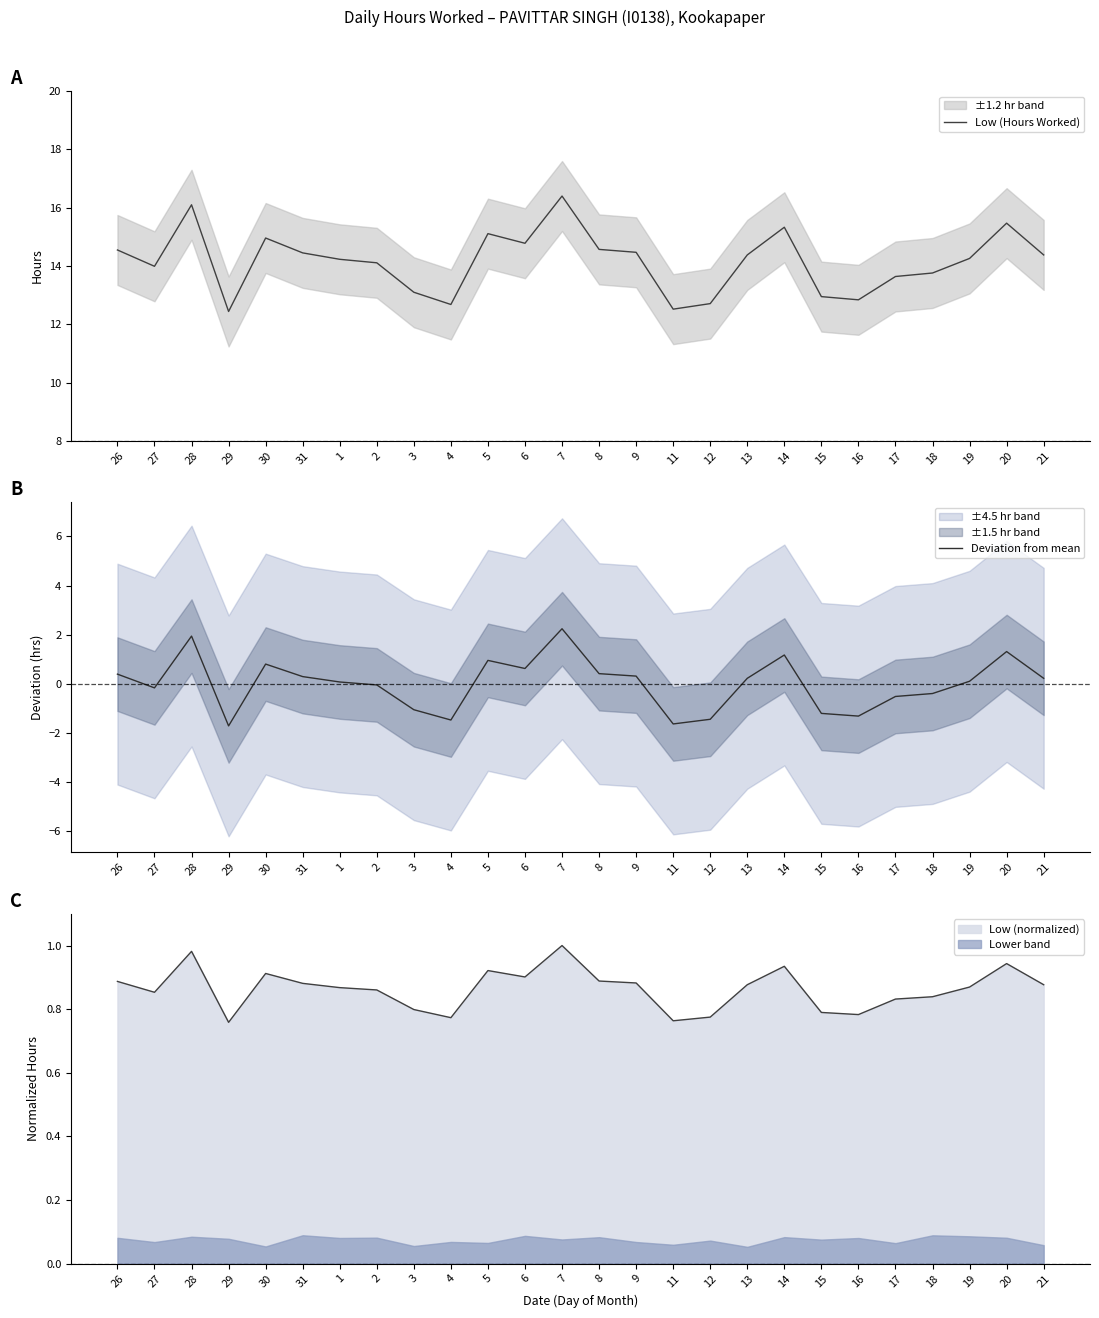

Reading left to right, extract all data points from this chart.

Low (Hours Worked): 26=14.6	27=14.0	28=16.1	29=12.4	30=15.0	31=14.4	1=14.2	2=14.1	3=13.1	4=12.7	5=15.1	6=14.8	7=16.4	8=14.6	9=14.5	11=12.5	12=12.7	13=14.4	14=15.3	15=12.9	16=12.8	17=13.6	18=13.8	19=14.3	20=15.5	21=14.4
Deviation from mean: 26=0.4	27=-0.2	28=1.9	29=-1.7	30=0.8	31=0.3	1=0.1	2=-0.1	3=-1.1	4=-1.5	5=0.9	6=0.6	7=2.2	8=0.4	9=0.3	11=-1.6	12=-1.5	13=0.2	14=1.2	15=-1.2	16=-1.3	17=-0.5	18=-0.4	19=0.1	20=1.3	21=0.2